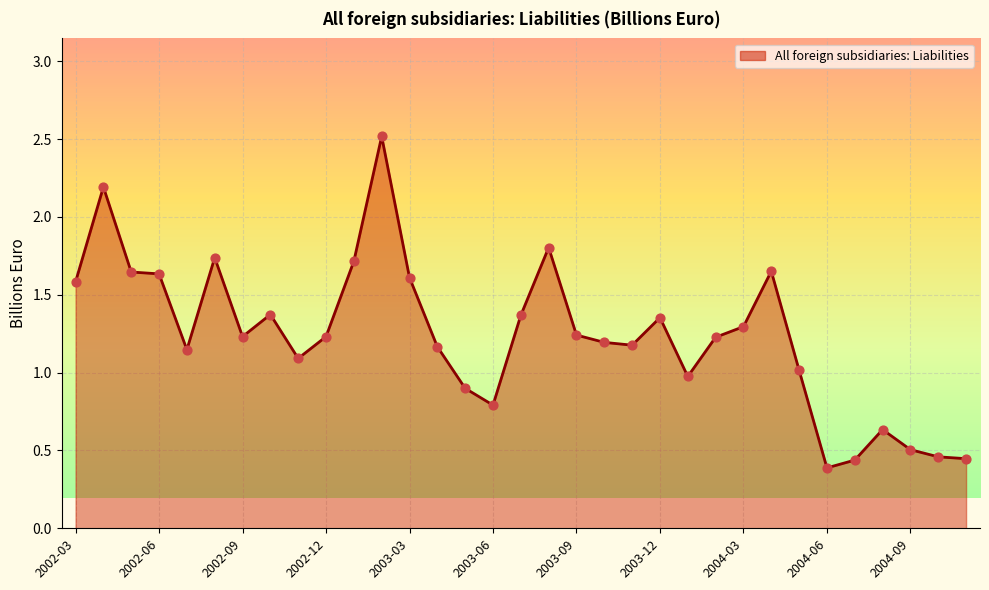

What is the greatest value displayed?

2.5